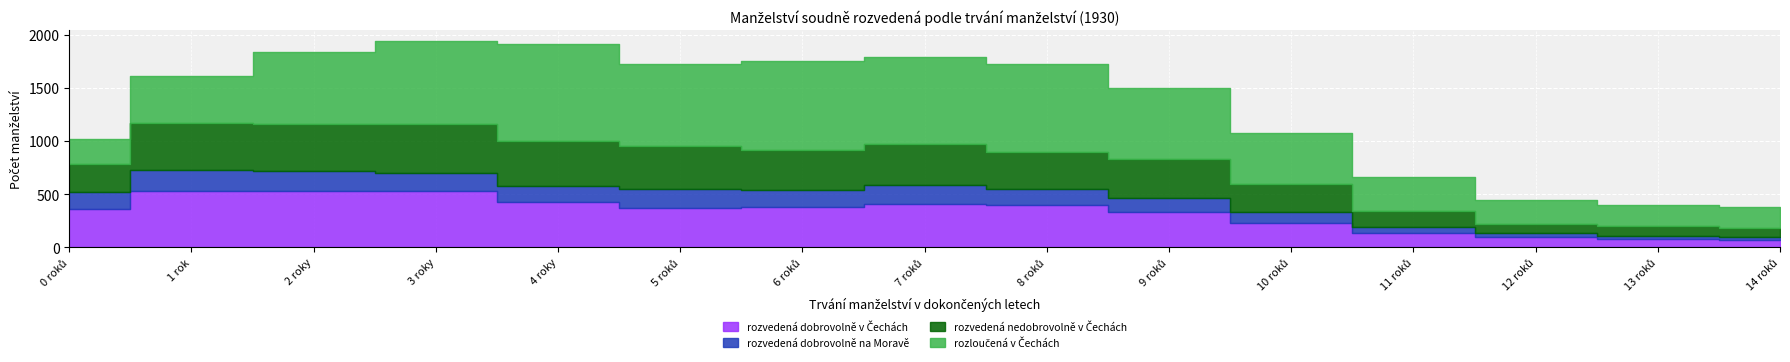

Which series changed the most between 4 roky and 6 roků?

rozloučená v Čechách